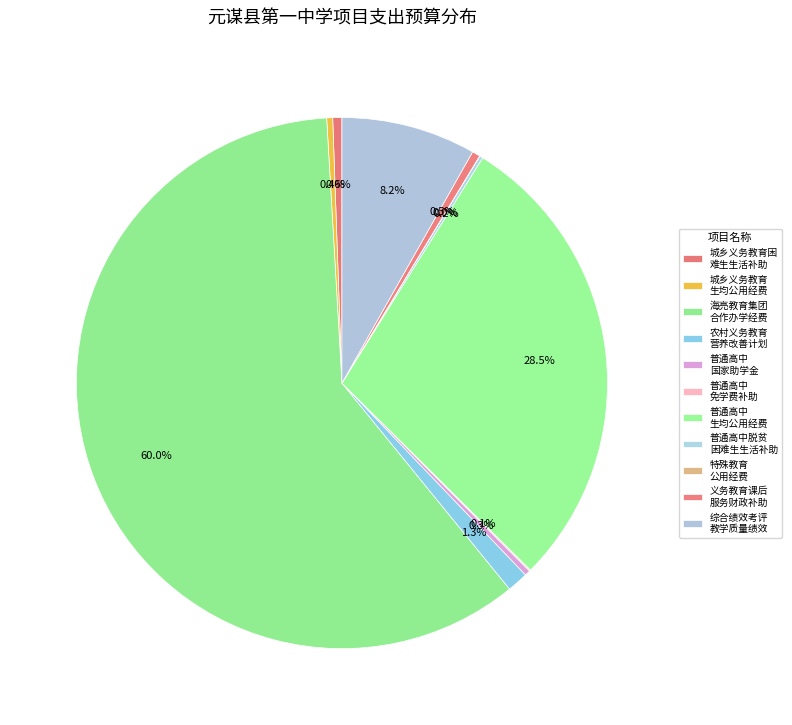

How many slices are in this pie chart?

11